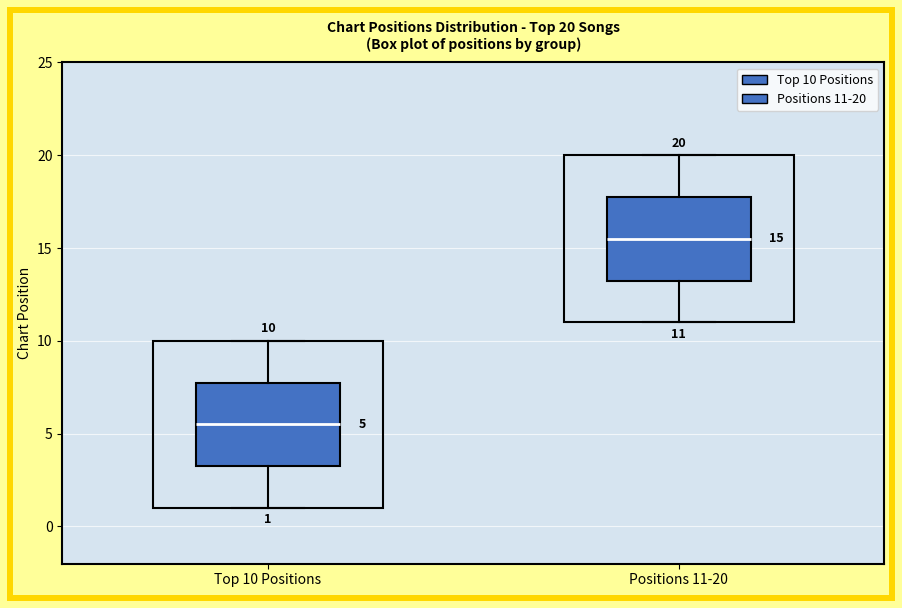

Which box's median line is the highest?

Positions 11-20